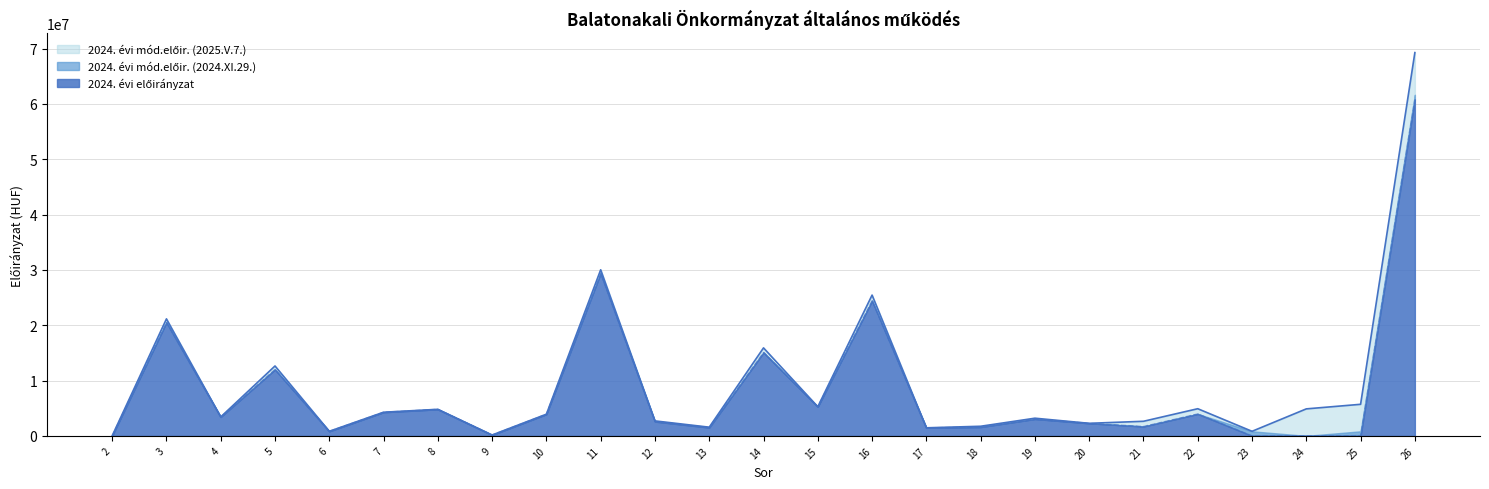

What is the difference between the second highest and second lowest values in the 2024. évi mód.előir. (2024.XI.29.) series?

29866923